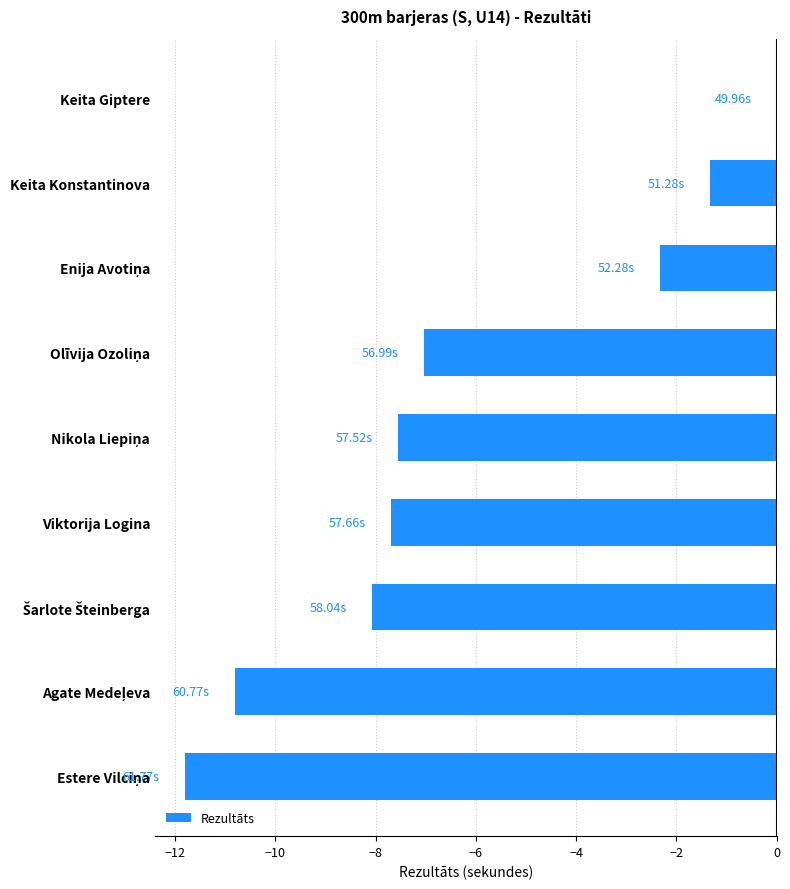

At which category does the chart reach its peak across all series?

Keita Giptere